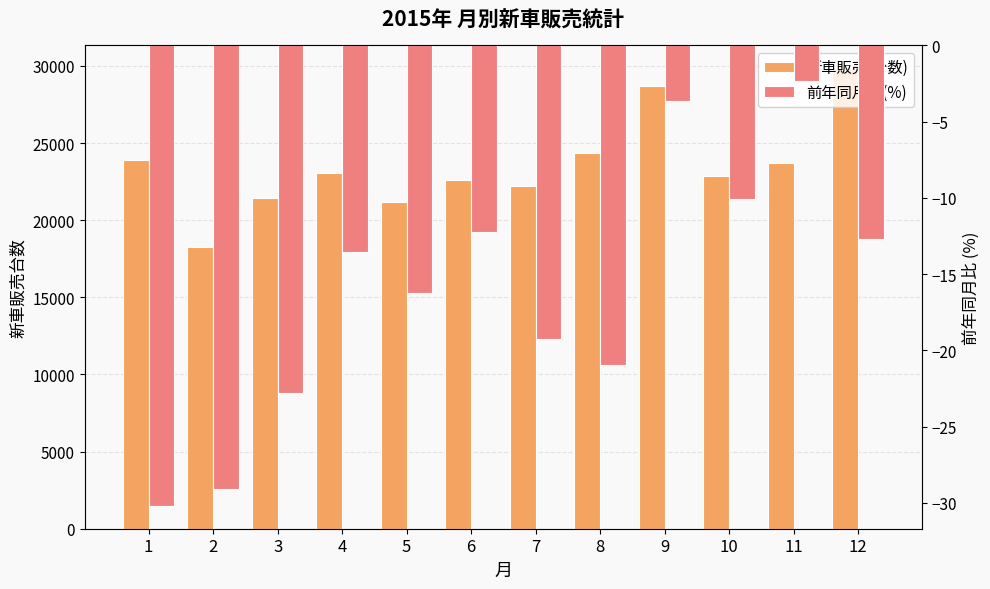

At which category is the sum across all series the highest?

12